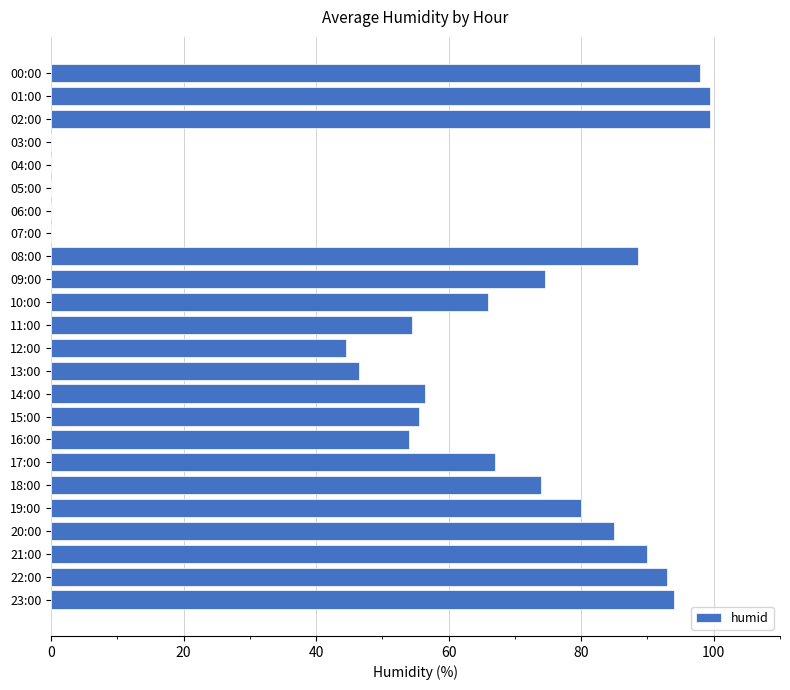

Reading top to bottom, what are all the values shown in this chart?

00:00=98.0	01:00=99.5	02:00=99.5	03:00=0.0	04:00=0.0	05:00=0.0	06:00=0.0	07:00=0.0	08:00=88.5	09:00=74.5	10:00=66.0	11:00=54.5	12:00=44.5	13:00=46.5	14:00=56.5	15:00=55.5	16:00=54.0	17:00=67.0	18:00=74.0	19:00=80.0	20:00=85.0	21:00=90.0	22:00=93.0	23:00=94.0